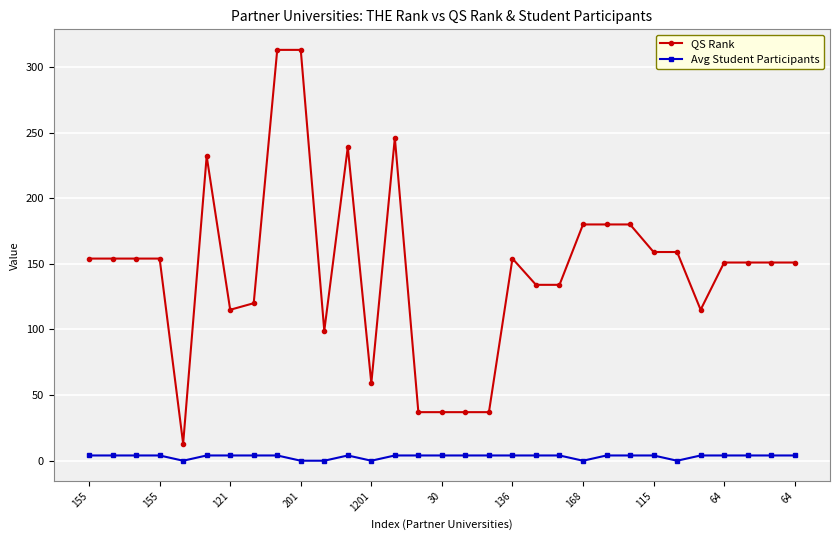

Rank the series by their average value, from highest to lowest.

QS Rank, Avg Student Participants